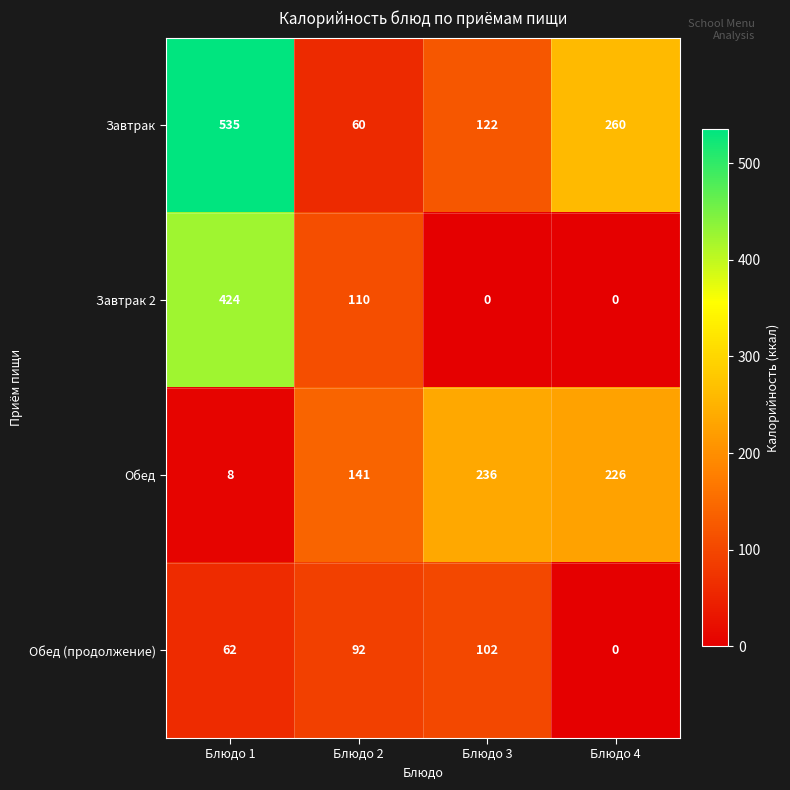

The value of Завтрак 2 at Блюдо 3 is 0. True or false?

True